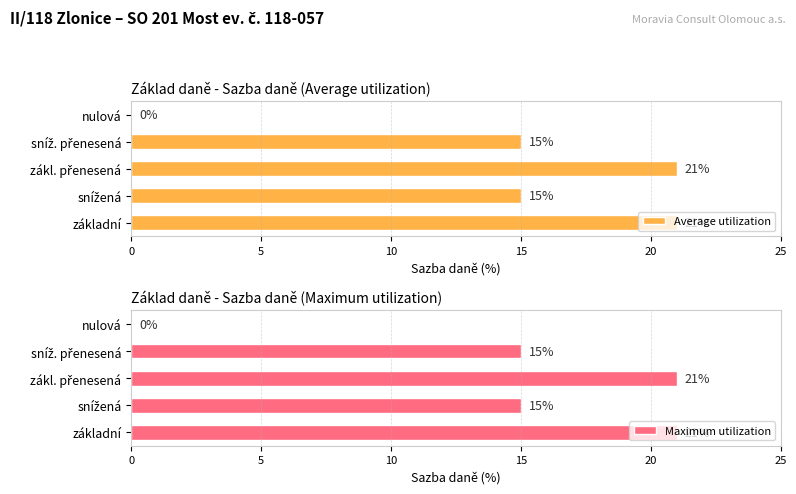

Reading right to left, transcribe all the data shown in this chart.

Average utilization: 0	15	21	15	21
Maximum utilization: 0	15	21	15	21